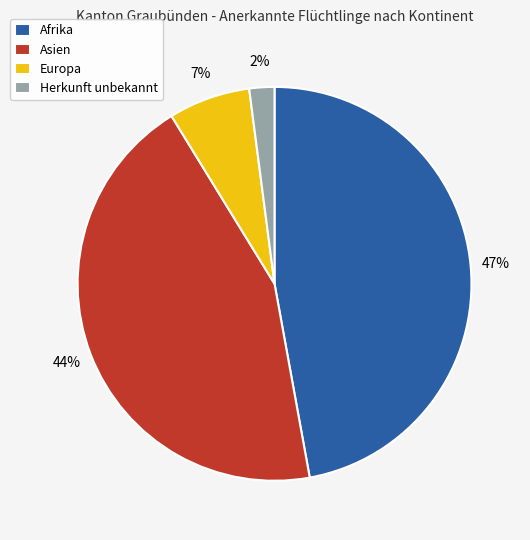

How many segments does this pie chart have?

4